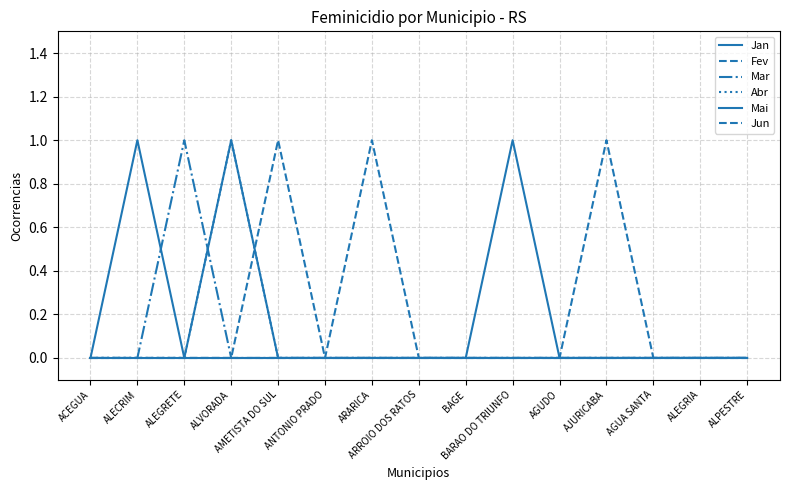

Is this an area chart (filled region under the line)?

No